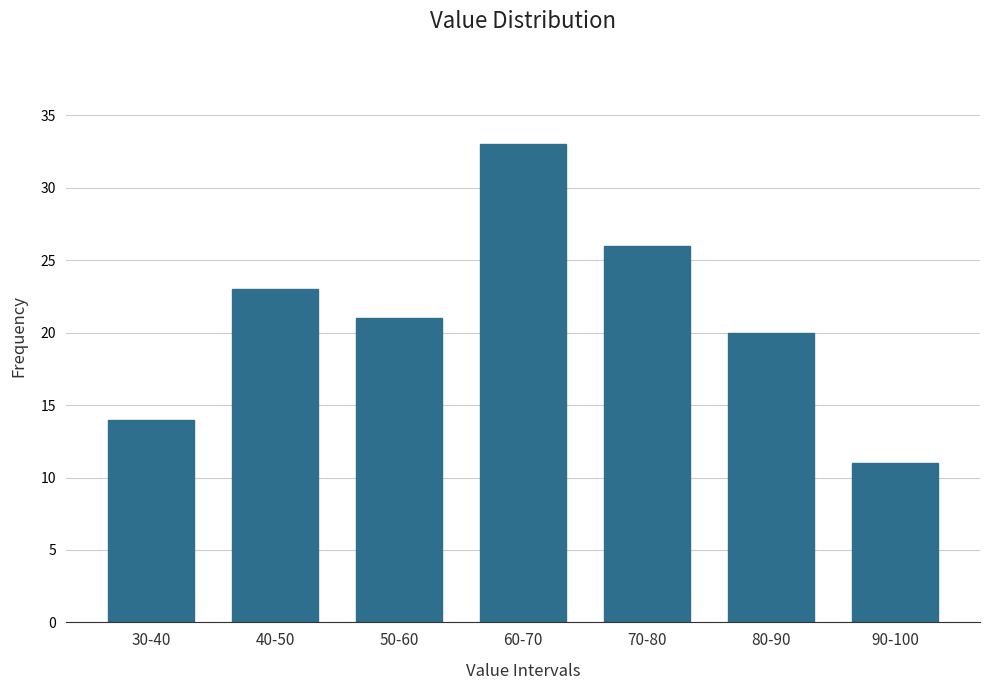

Reading right to left, list all the values displayed in this chart.

90-100=11	80-90=20	70-80=26	60-70=33	50-60=21	40-50=23	30-40=14